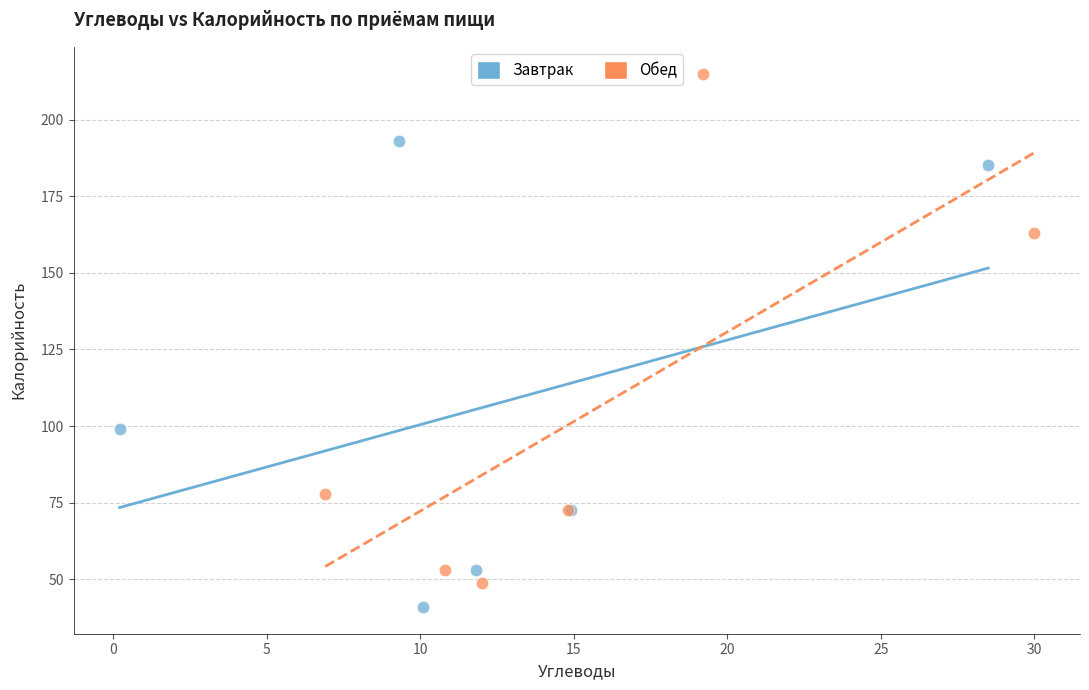

Which series contains the highest Y value?

Обед